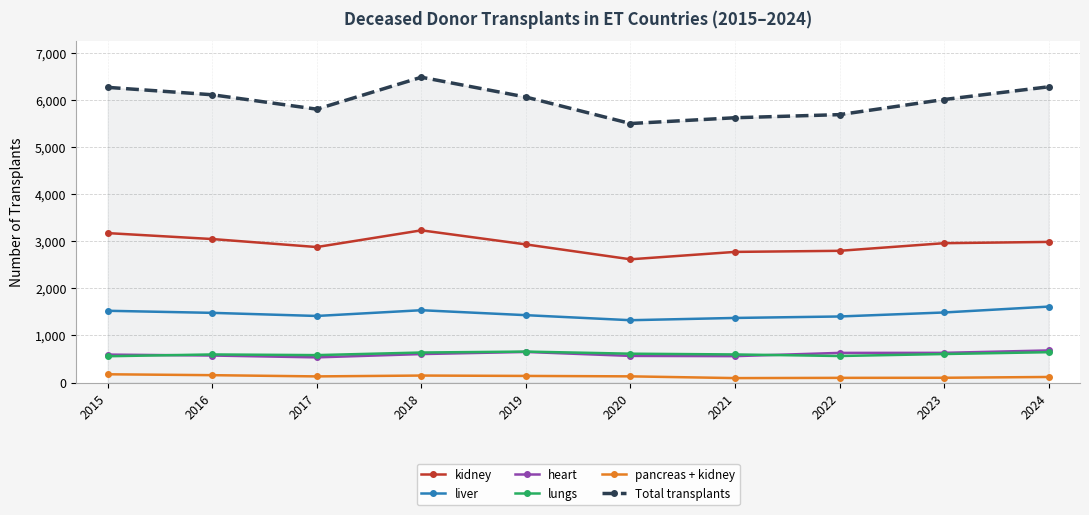

At how many categories does at least one series exceed 2648?

10